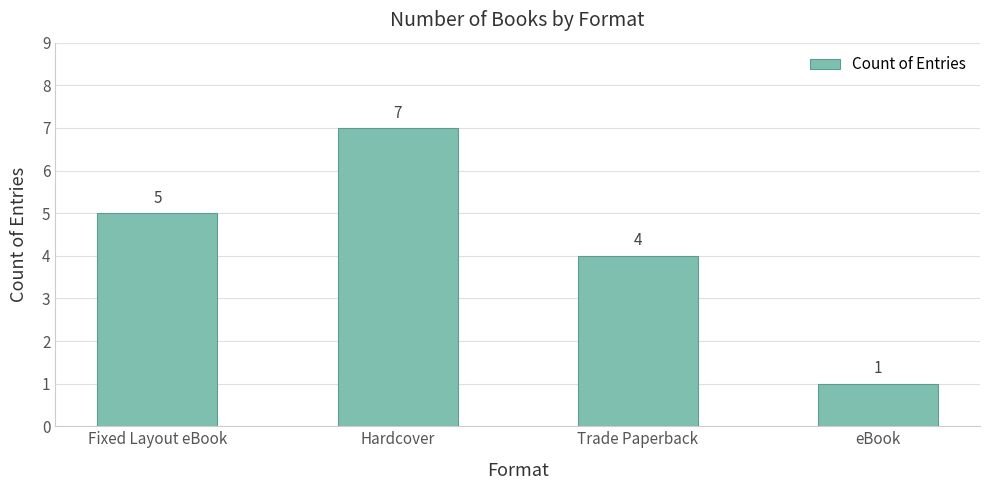

What is the greatest value displayed?

7